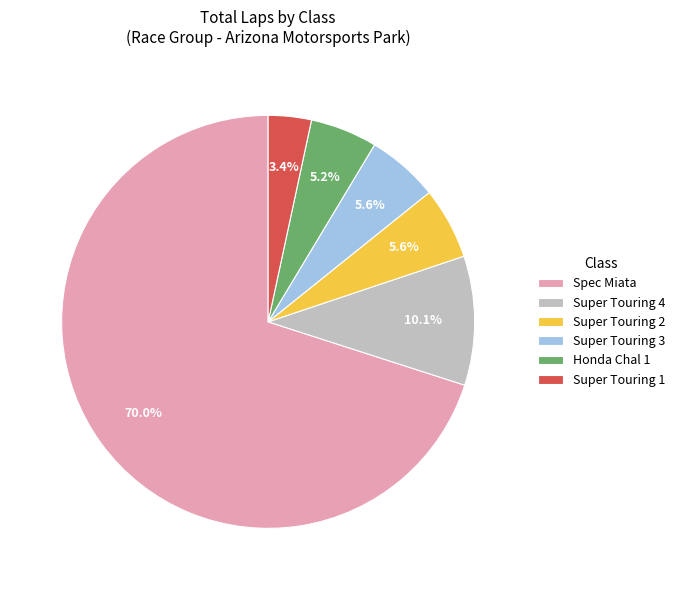

How many segments does this pie chart have?

6